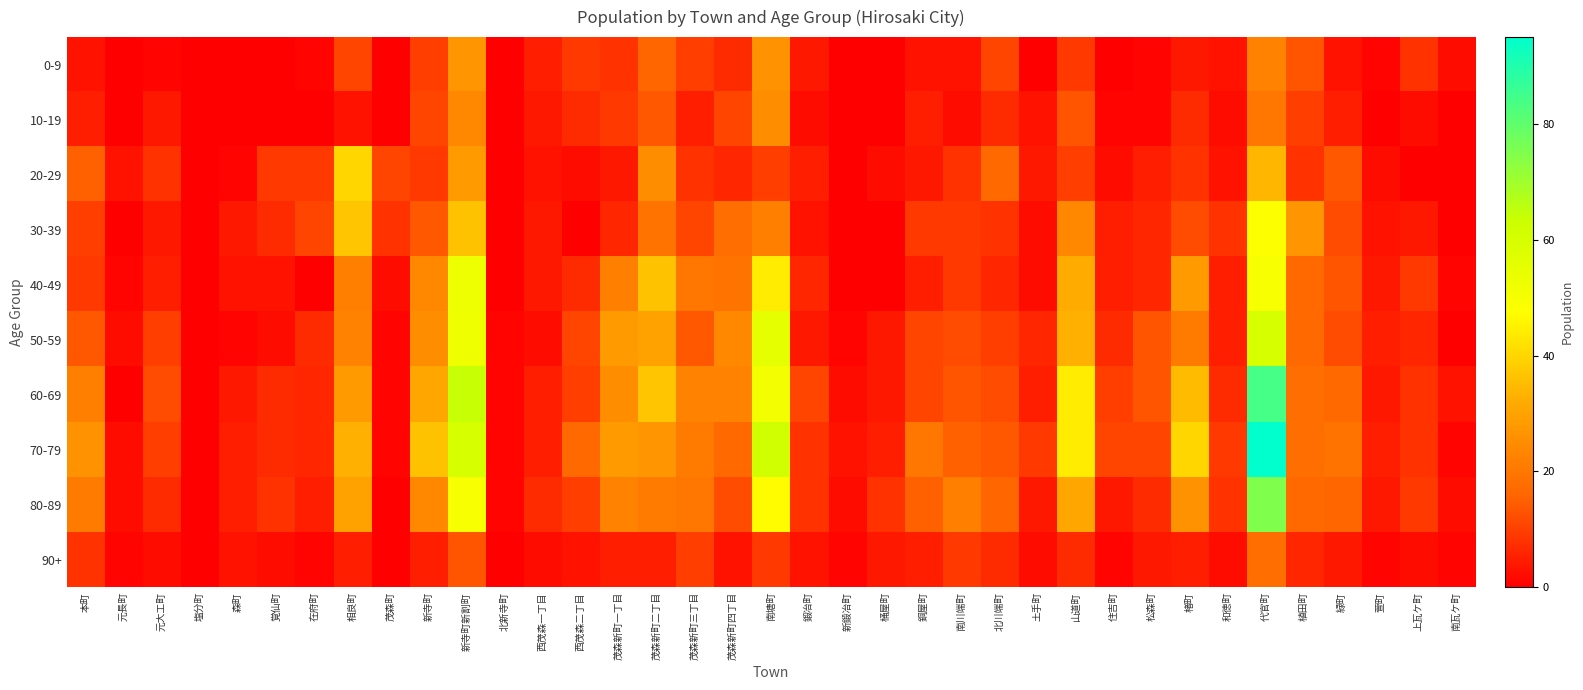

Rank the series at 茂森町 from lowest to highest value.

0-9, 10-19, 80-89, 90+, 50-59, 60-69, 70-79, 40-49, 30-39, 20-29